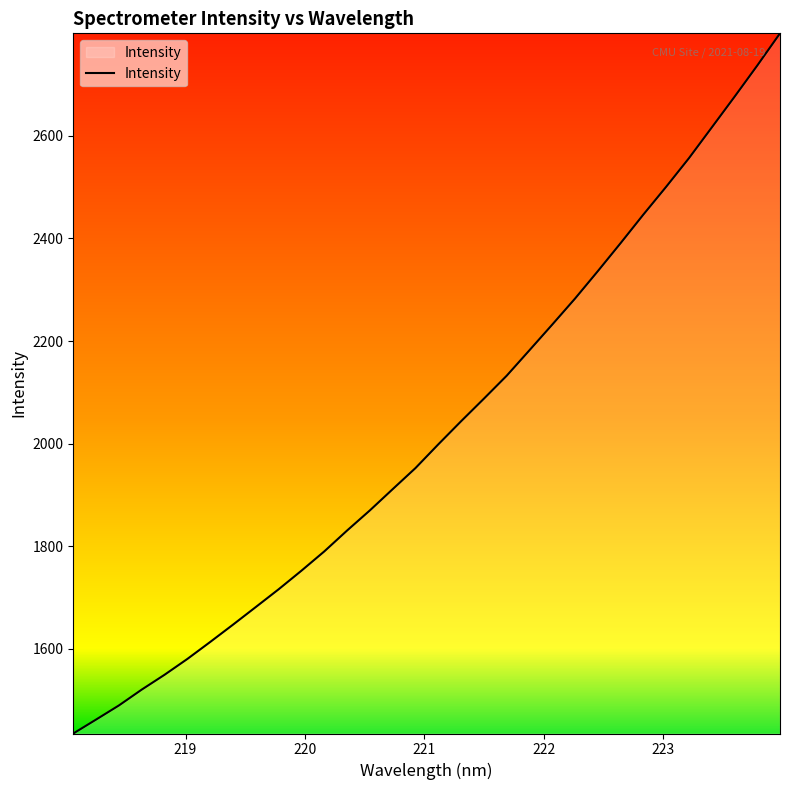

What is the maximum value shown in the chart?

2800.0